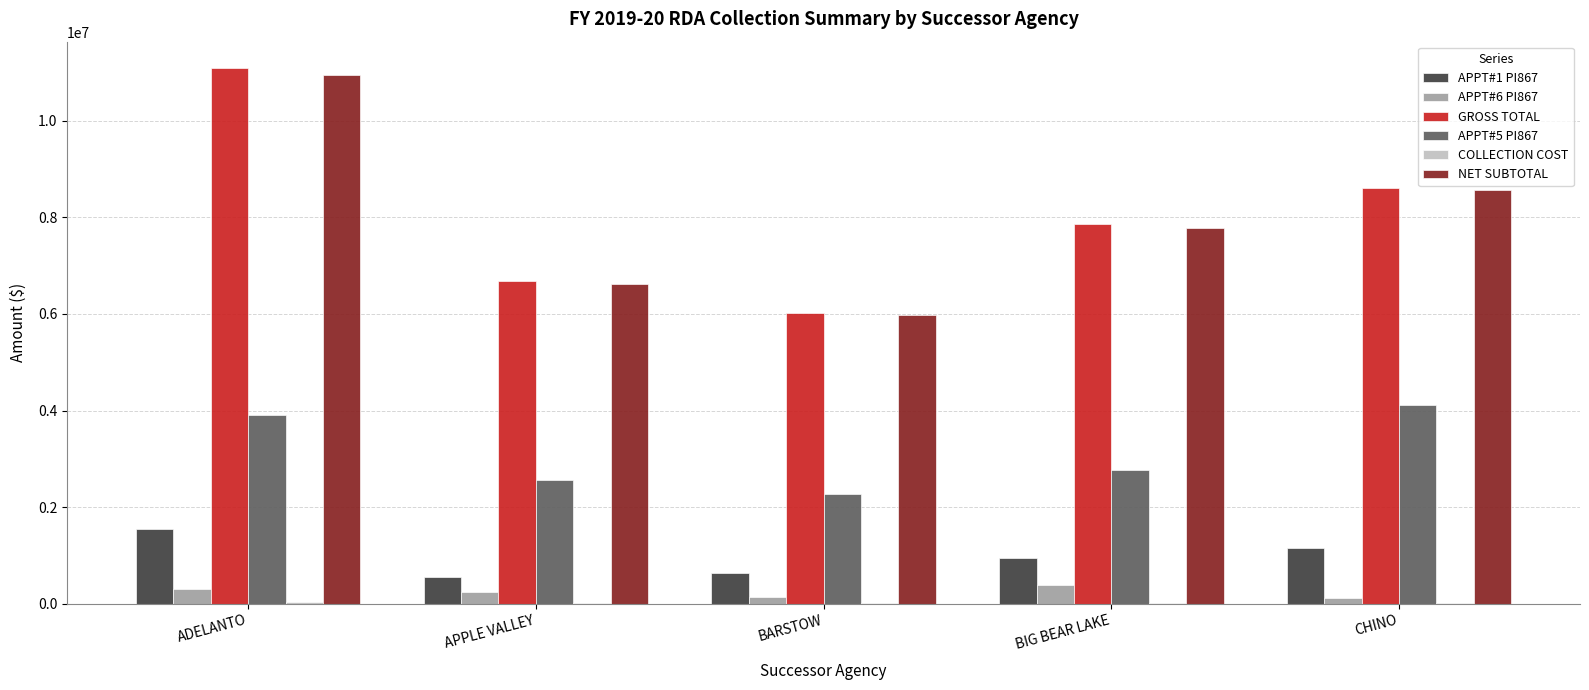

How many data points in GROSS TOTAL are above 7860513?

3